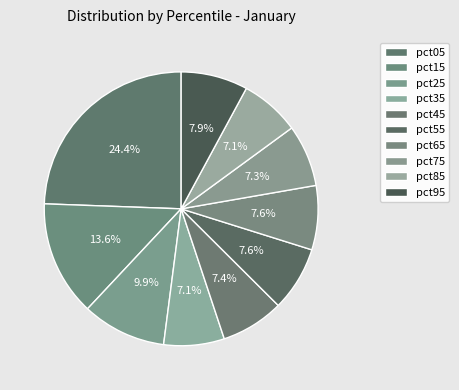

To the nearest percent, what is the average slice percentage?

10%